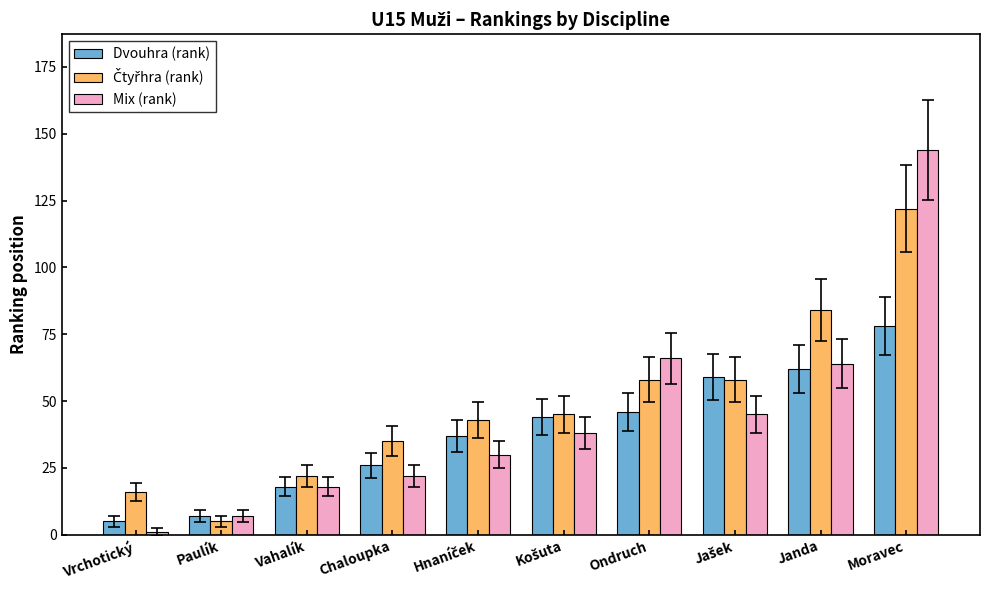

What is the difference between the maximum and second lowest values in the Dvouhra (rank) series?

71